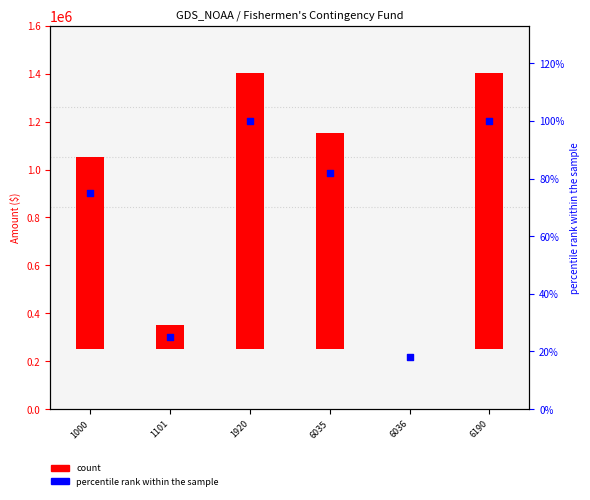

Which series has the largest Y range (max minus min)?

count